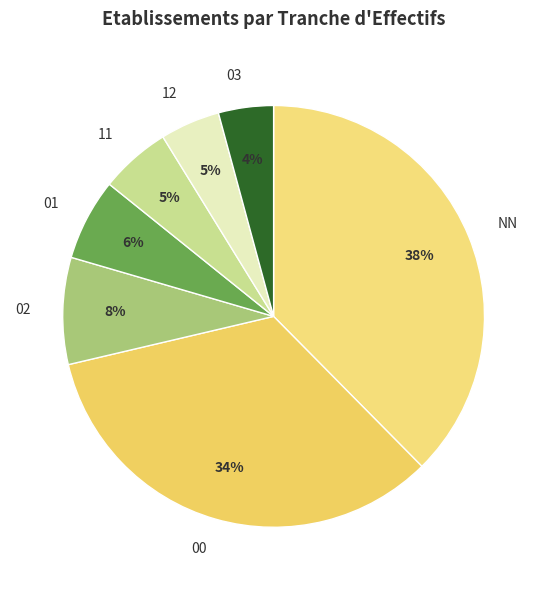

Which slice is the largest?

NN